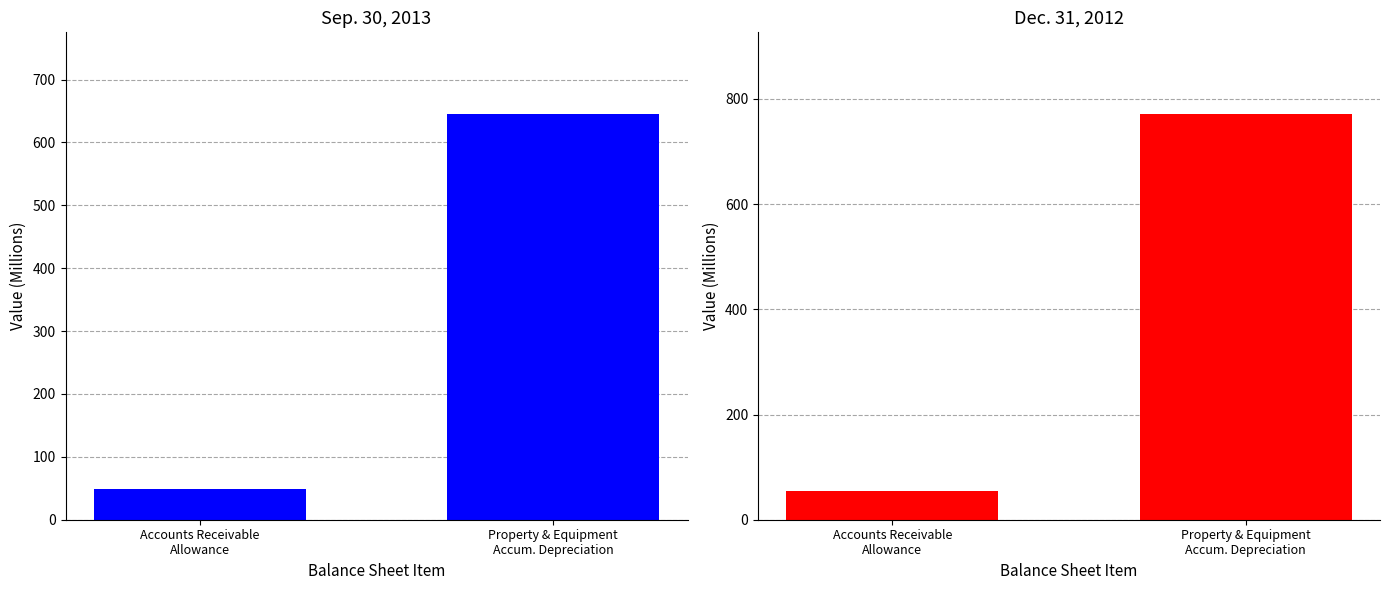

How many categories are shown in the chart?

2